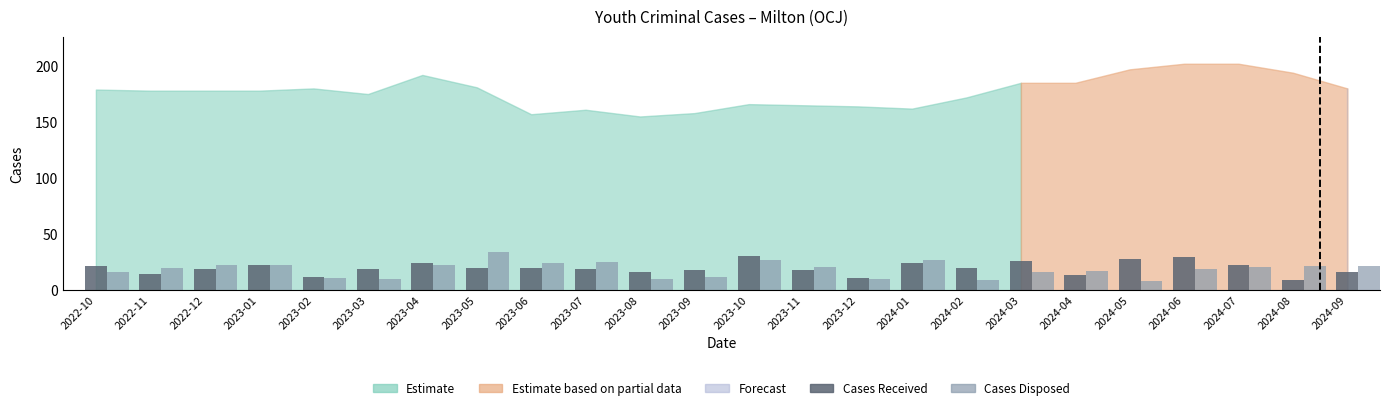

How many categories are shown in the chart?

24